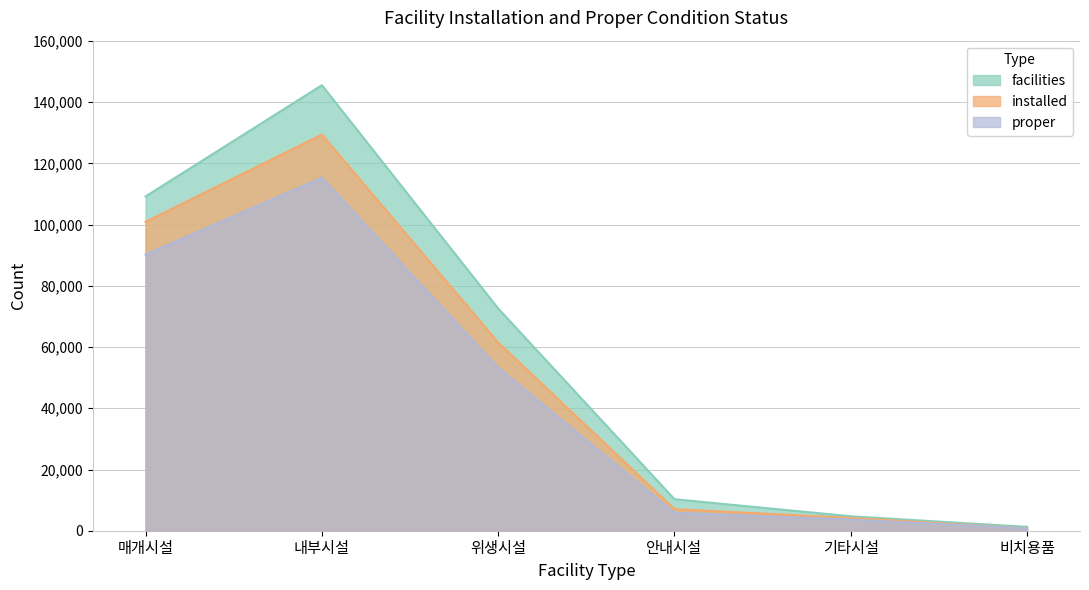

Reading right to left, what are all the values shown in this chart?

facilities: 비치용품=1256	기타시설=4713	안내시설=10295	위생시설=72614	내부시설=145558	매개시설=109222
installed: 비치용품=770	기타시설=4186	안내시설=7052	위생시설=61493	내부시설=129422	매개시설=100924
proper: 비치용품=770	기타시설=3644	안내시설=5881	위생시설=53252	내부시설=115346	매개시설=90224